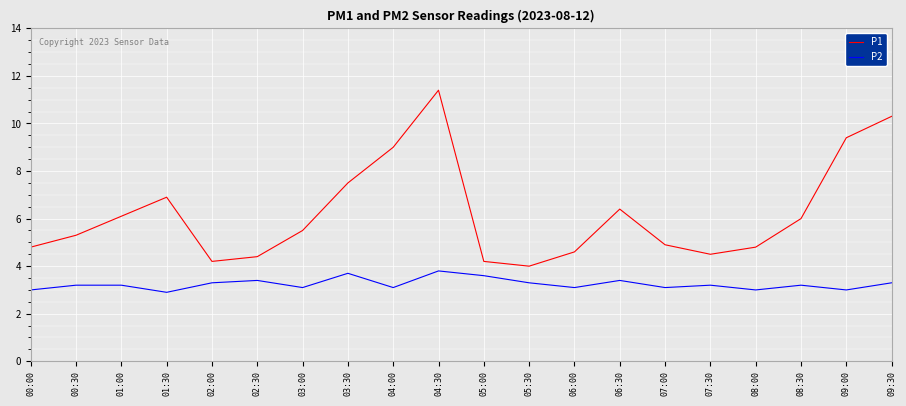

Which series has the largest total across all categories?

P1